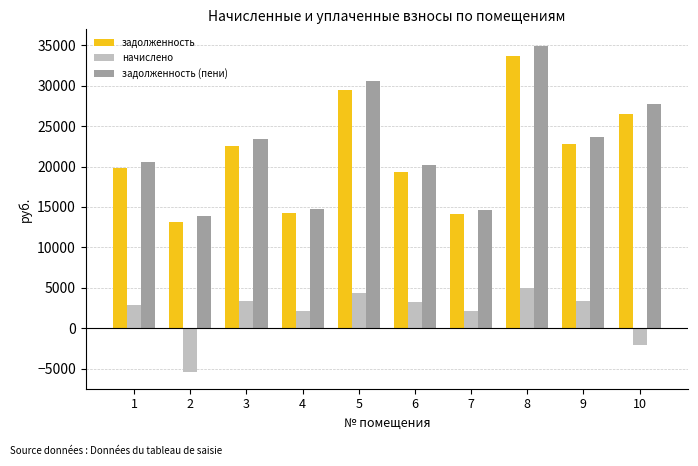

Which series has the largest total across all categories?

задолженность (пени)